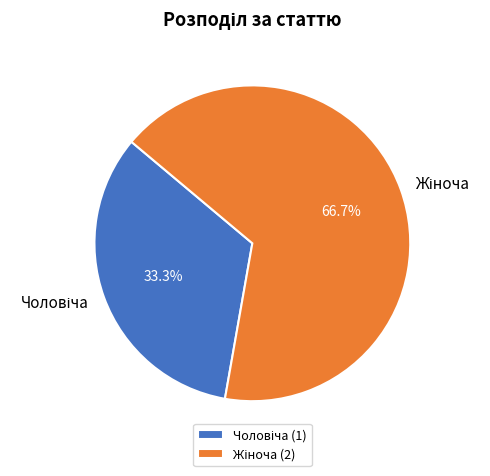

Combined, what portion of the pie is Жіноча and Чоловіча?

100.0%